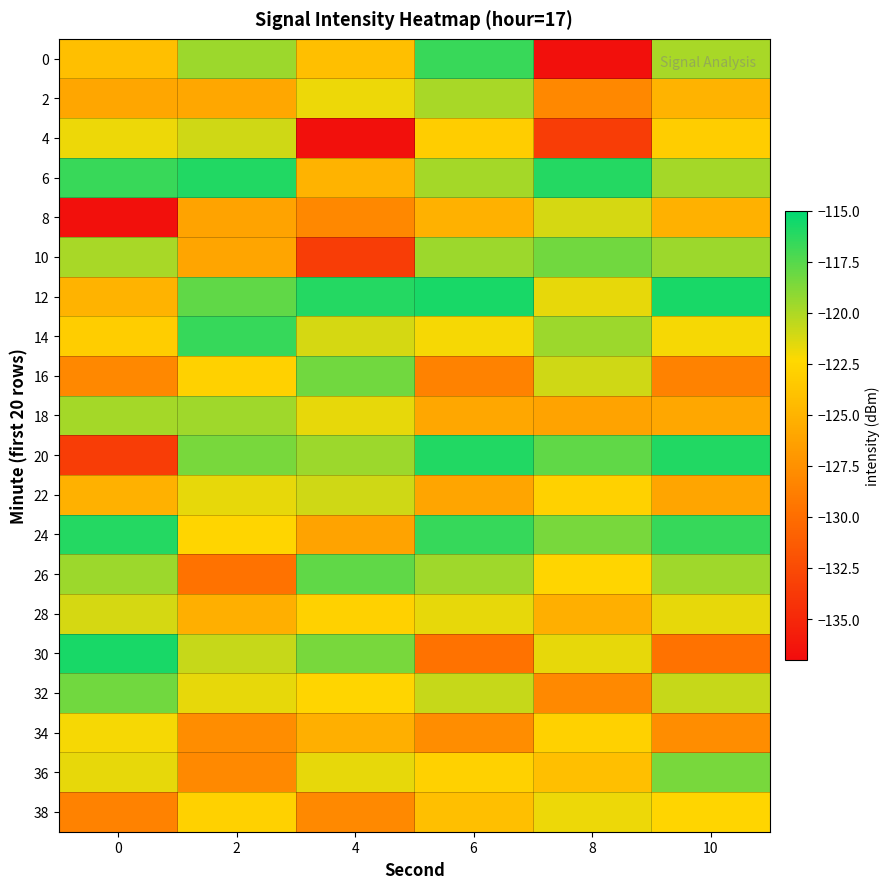

Rank the series at 0 from lowest to highest value.

8, 20, 38, 16, 2, 22, 12, 0, 14, 34, 4, 36, 28, 10, 18, 26, 32, 6, 24, 30